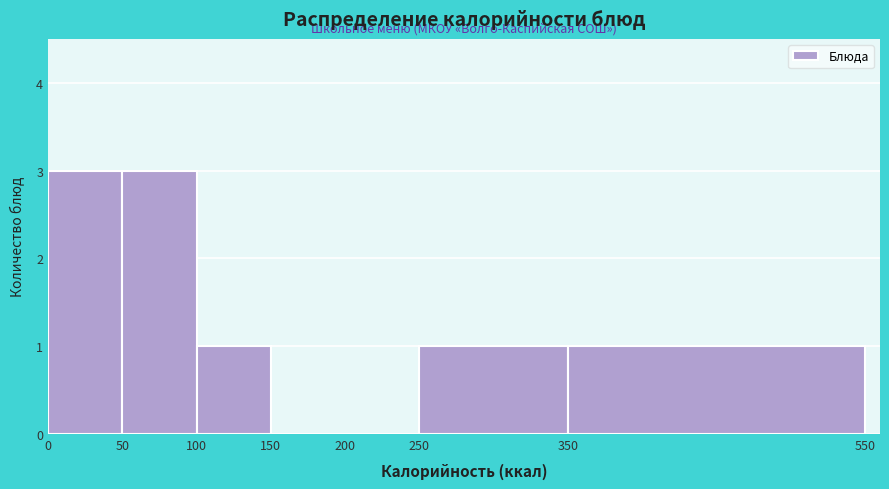

Reading left to right, transcribe this chart: for each bar, give the range it covers on the x-axis and its height. The values are not printed on the chart, so give them approximately, as read against the axis.

0 to 50: 3
50 to 100: 3
100 to 150: 1
150 to 200: 0
200 to 250: 0
250 to 350: 1
350 to 550: 1